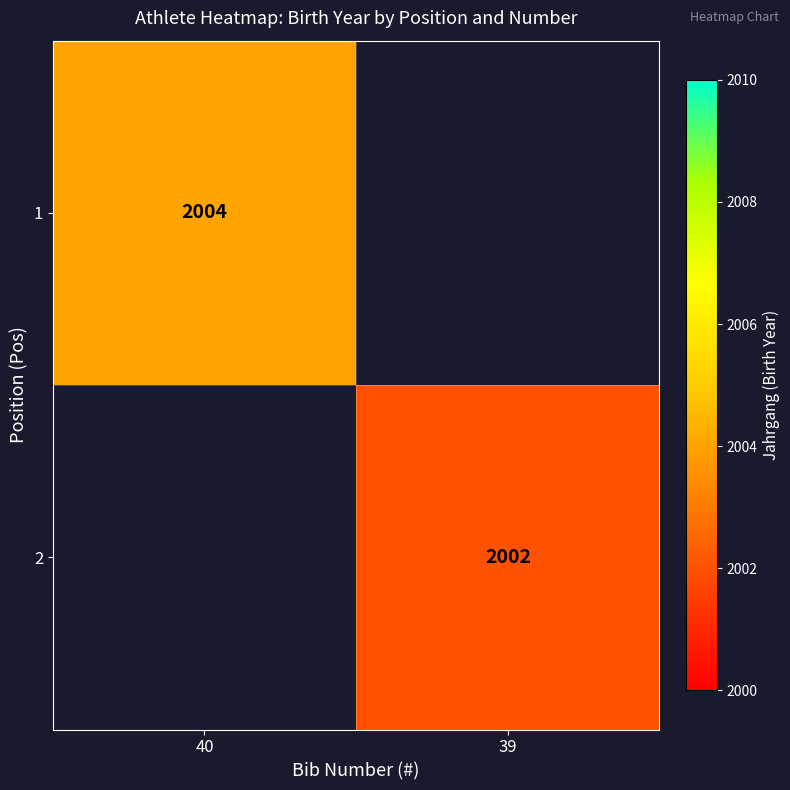

The 2 series shows 3231 at 39. True or false?

False